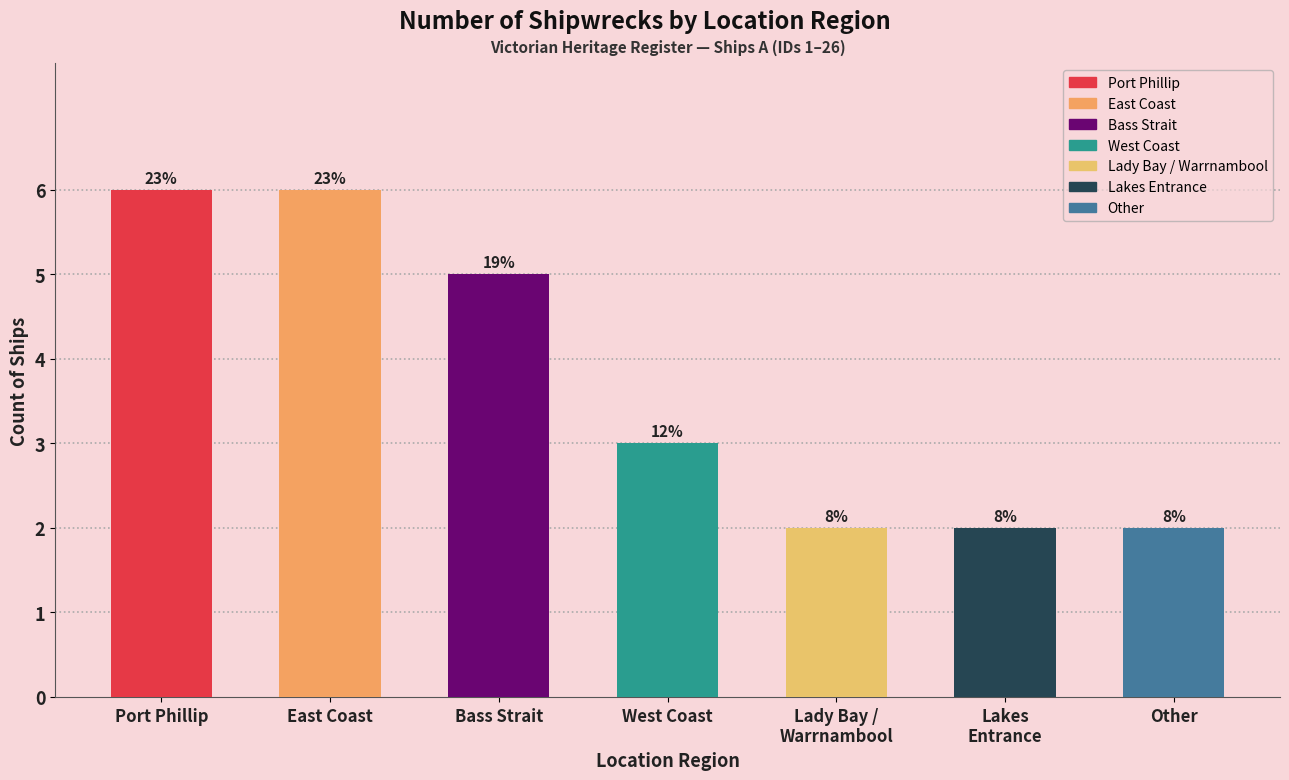

How many bars are there in total?

7